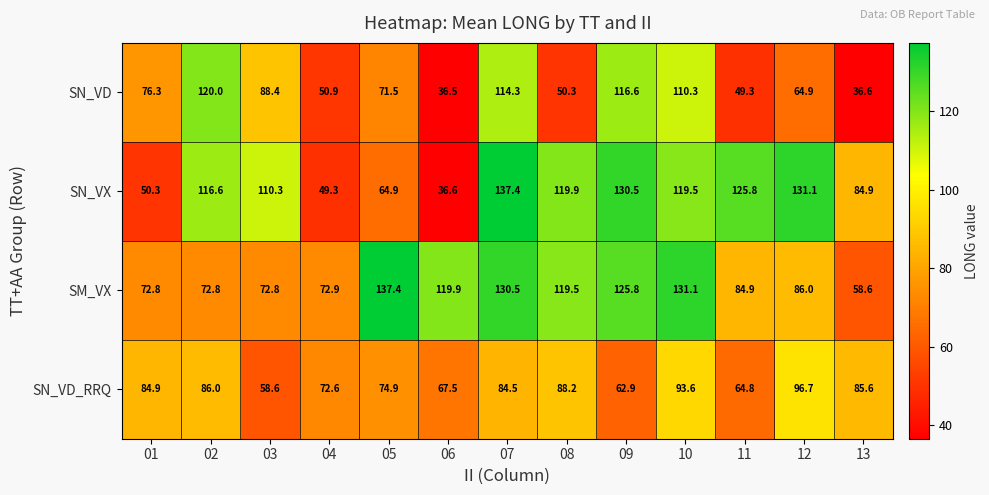

What is the spread (max minus min) of values at 09?

67.6